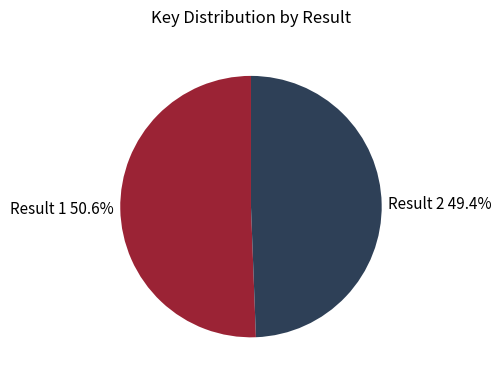

How many segments does this pie chart have?

2